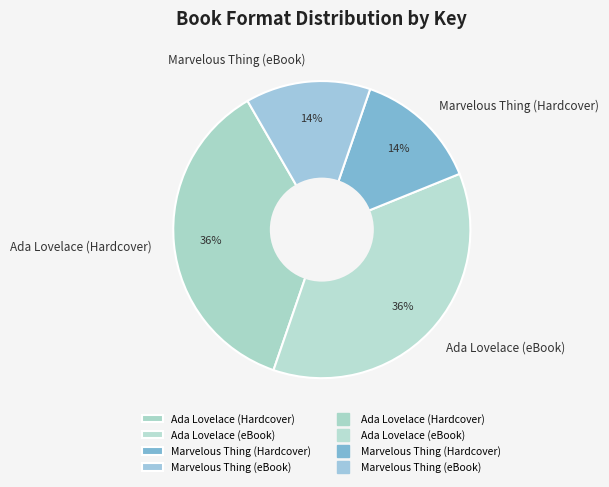

Count the number of slices in the pie.

4